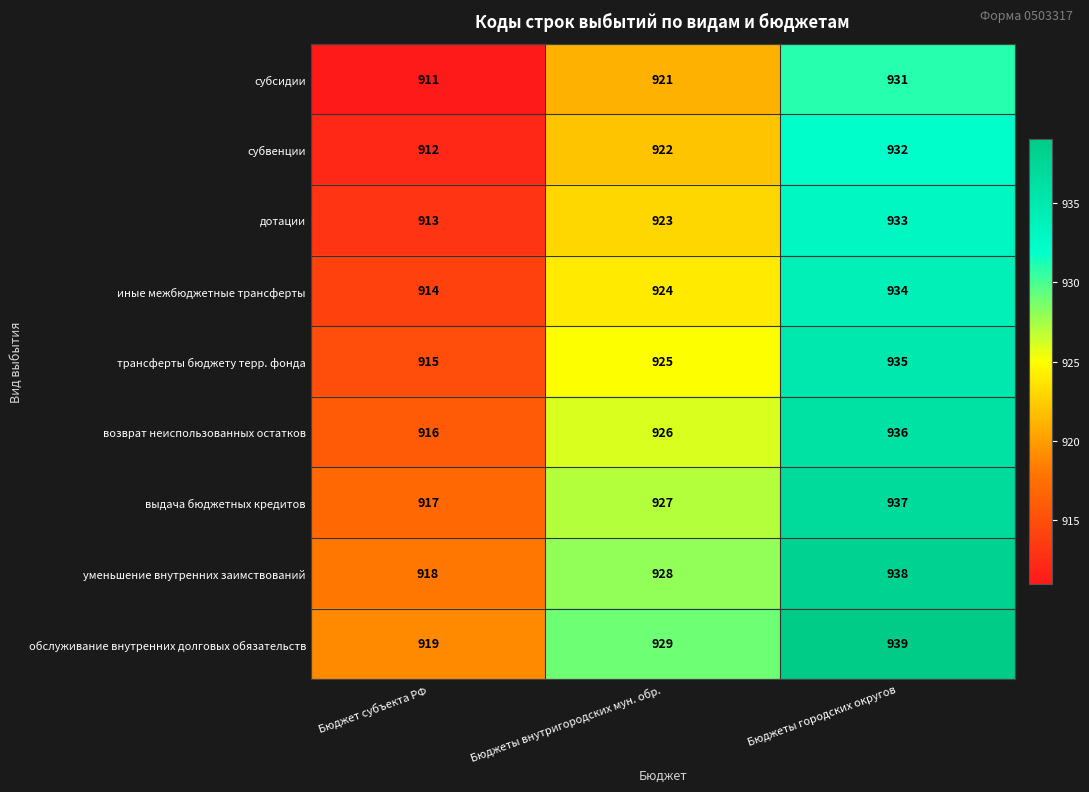

Which label corresponds to the smallest value in the chart?

Бюджет субъекта РФ